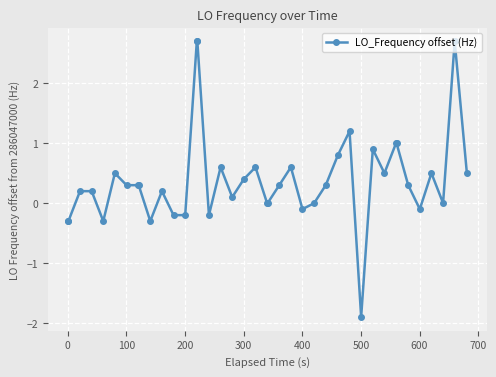

What is the sum of all values?

15.8